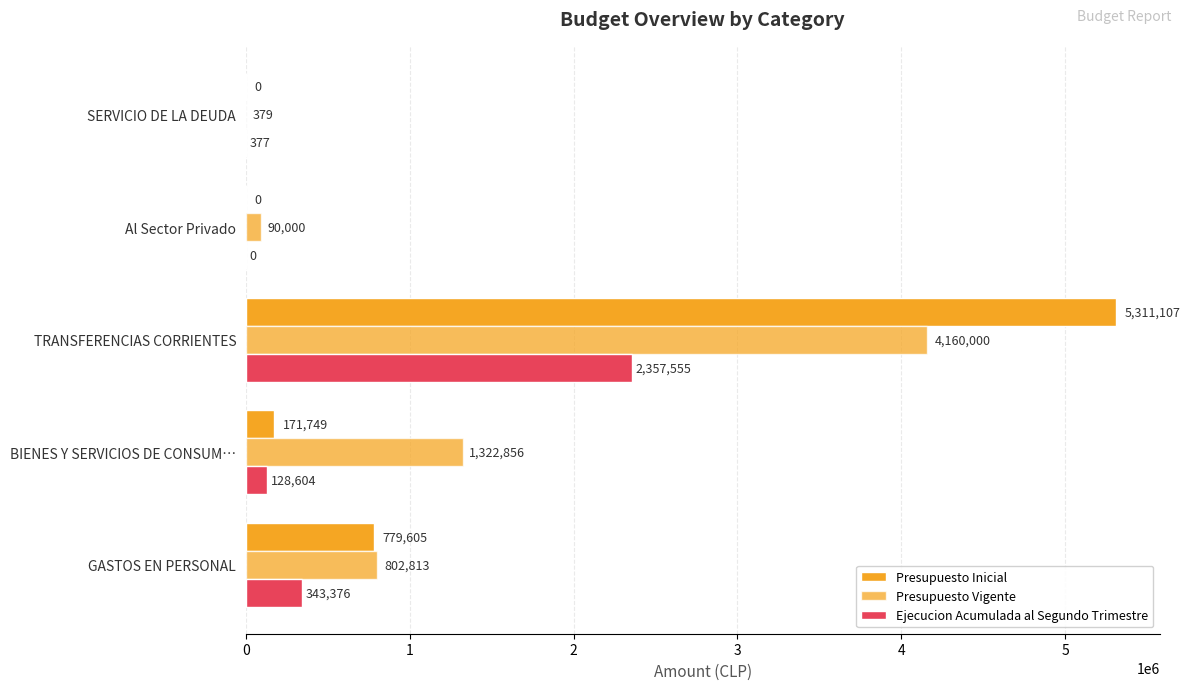

What is the sum of all Presupuesto Inicial values?

6262461